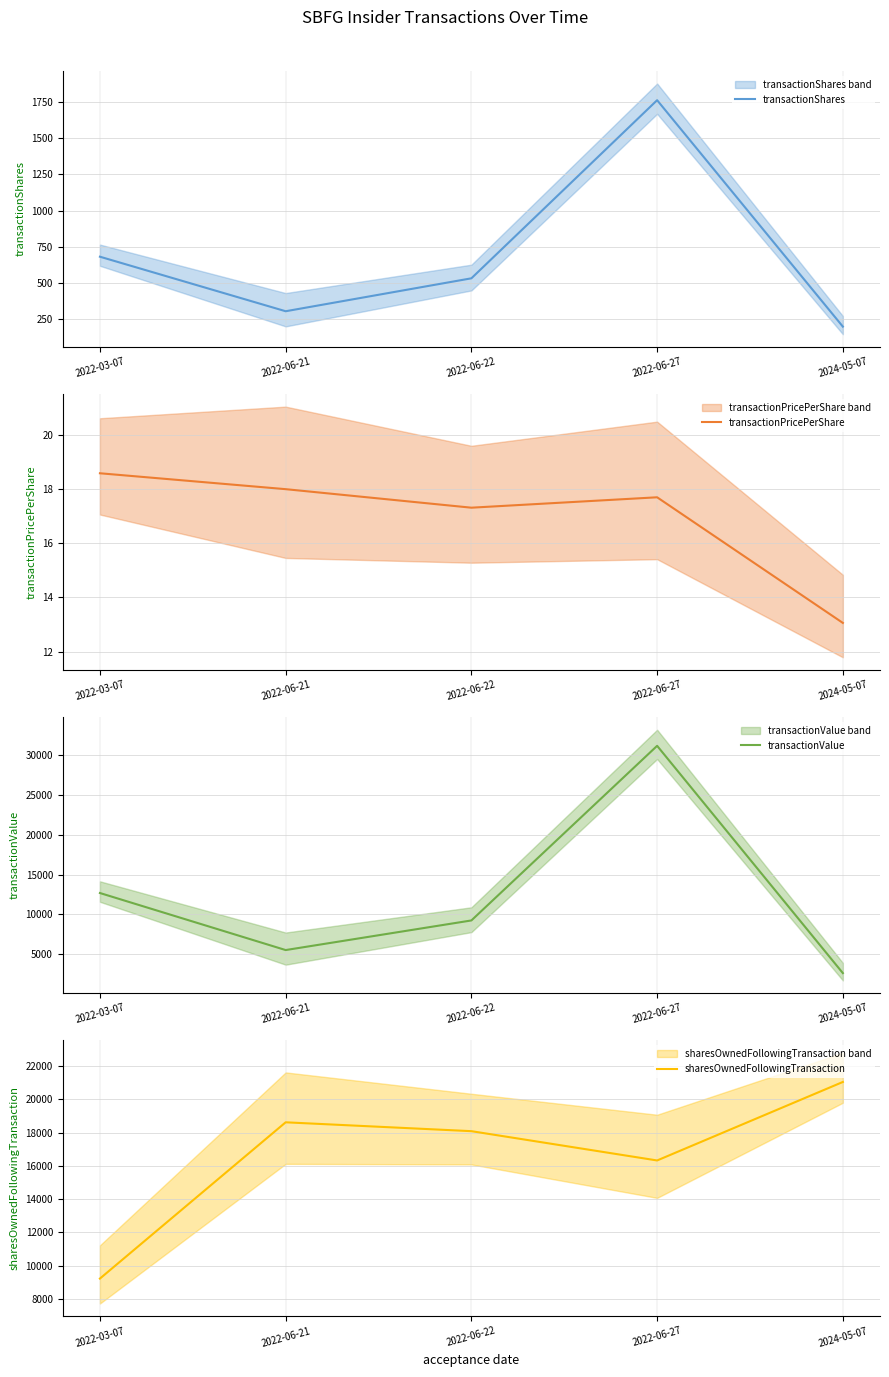

What is the difference between the transactionValue values at 2022-06-27 and 2024-05-07?

28558